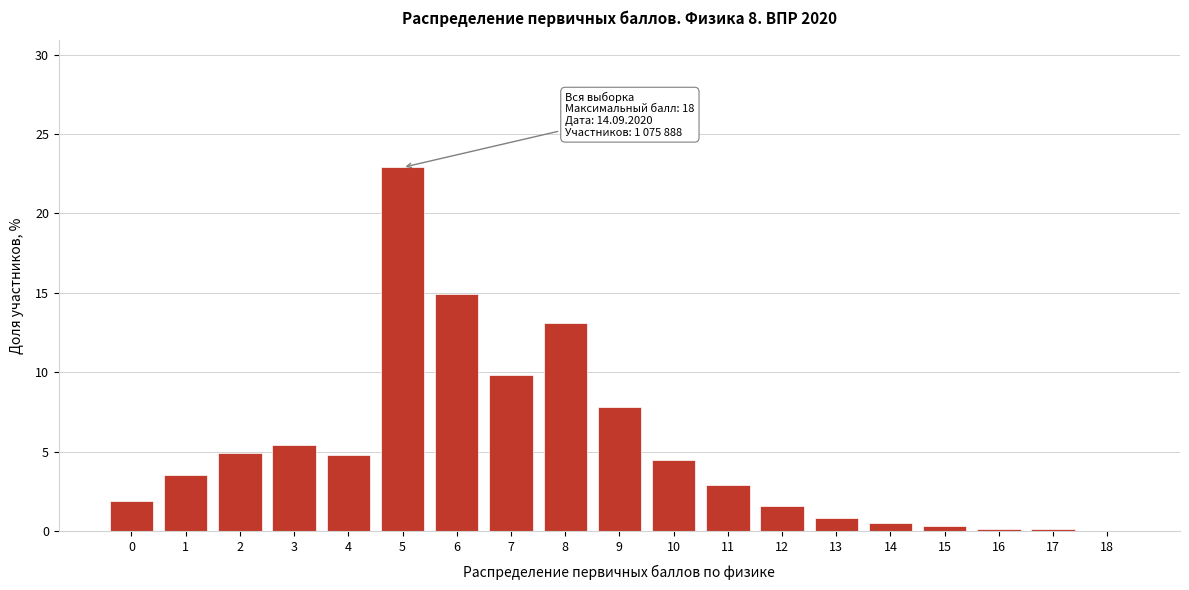

At which label is the value closest to 11?

7